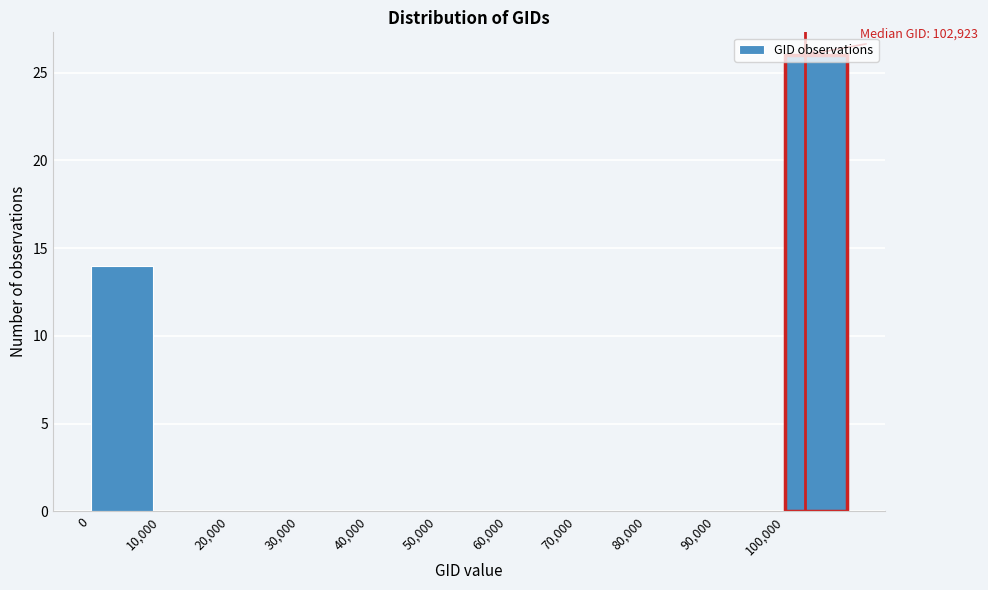

Over which range of the x-axis is the bar tallest?

100000 to 110000